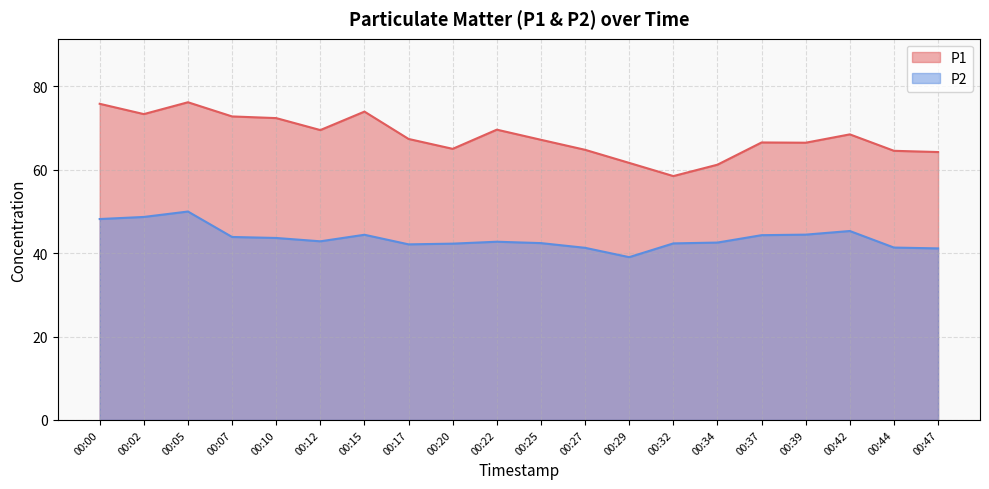

What is the difference between the highest and lowest values at 00:07?

28.9